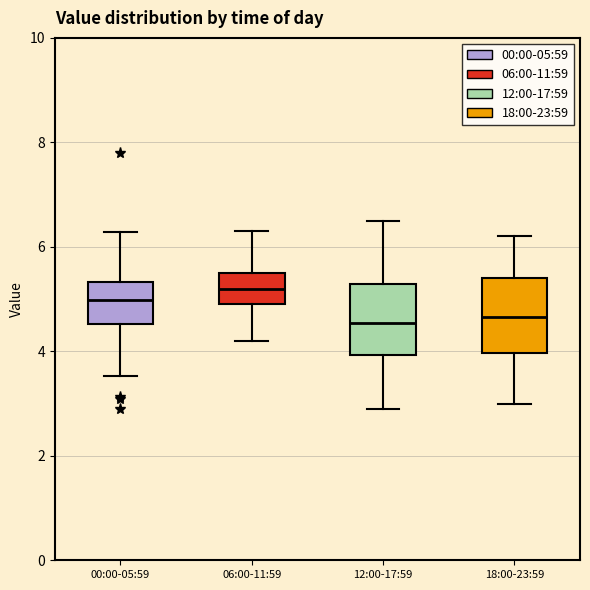

Reading left to right, read every box against the y-axis: the position of its median line, the range the box covers, and the ends of its whiskers. The values are not printed on the chart, so give them approximately, as read against the axis.

00:00-05:59: median 5.0, box 4.6 to 5.4, whiskers 3.6 to 6.2
06:00-11:59: median 5.2, box 5.0 to 5.6, whiskers 4.2 to 6.4
12:00-17:59: median 4.6, box 4.0 to 5.2, whiskers 3.0 to 6.6
18:00-23:59: median 4.6, box 4.0 to 5.4, whiskers 3.0 to 6.2